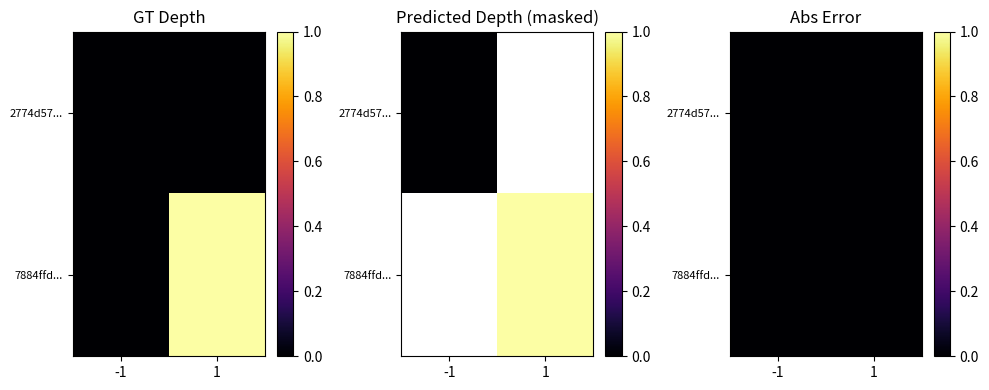

At direction, list the series in order from largest to smallest.

7884ffdad903ef593fb93262b8cf38a118c76c1, 2774d57102c60aefa4561e703c3e85a99b6c2aa